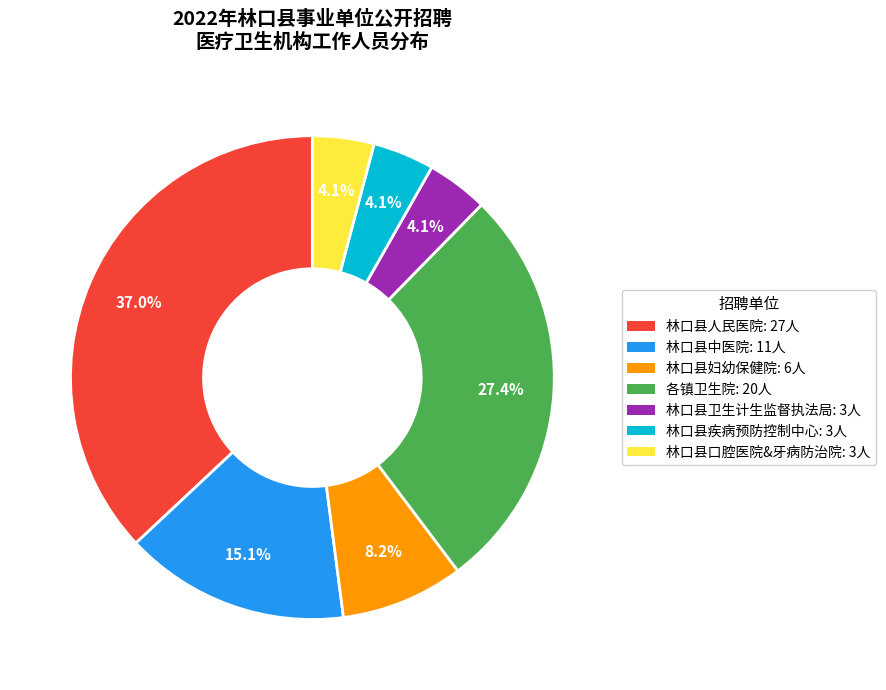

Does any single category account for the majority?

No